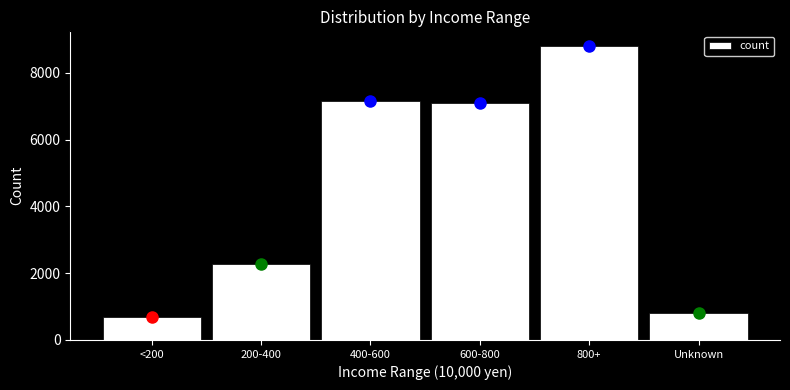

Reading left to right, extract all data points from this chart.

<200=675	200-400=2290	400-600=7145	600-800=7090	800+=8803	Unknown=821